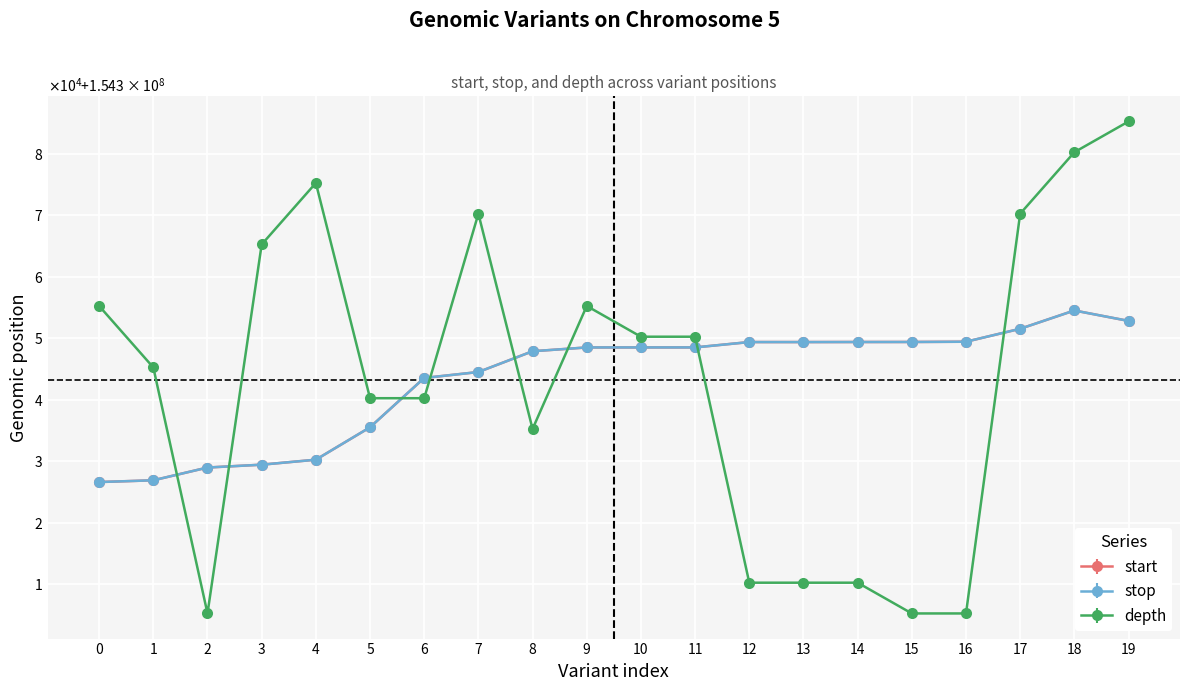

What are all the series names shown in the legend?

start, stop, depth